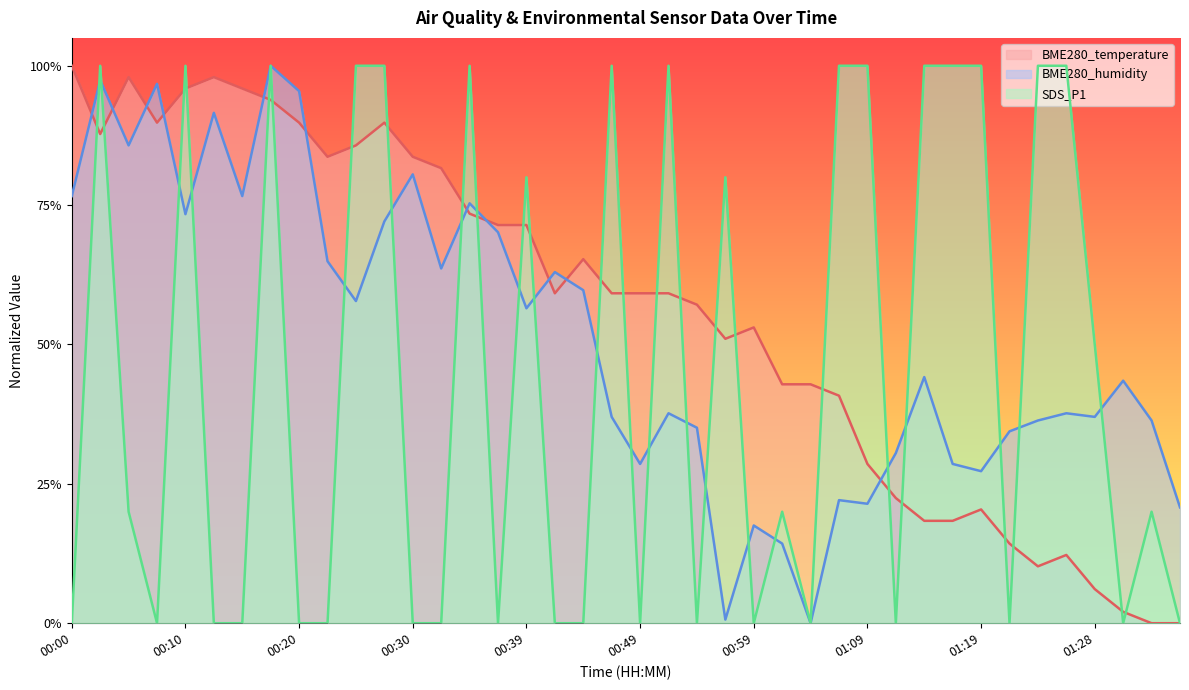

True or false: BME280_humidity and BME280_temperature intersect in this chart.

True